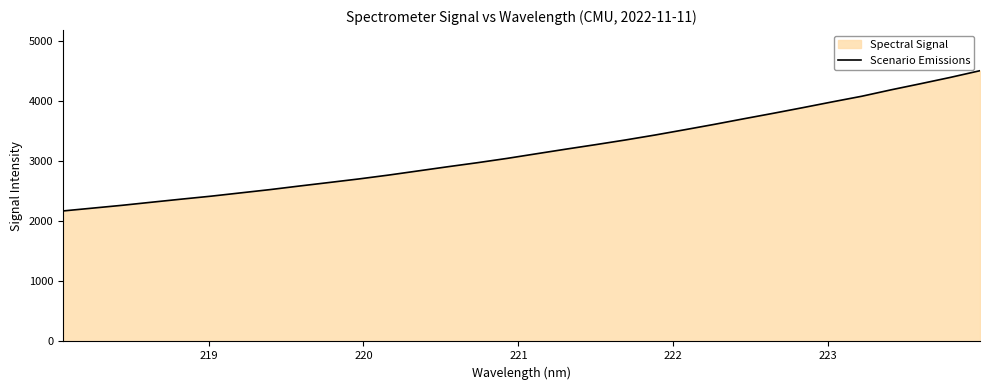

What is the value of the 26th point from the left?

3889.3